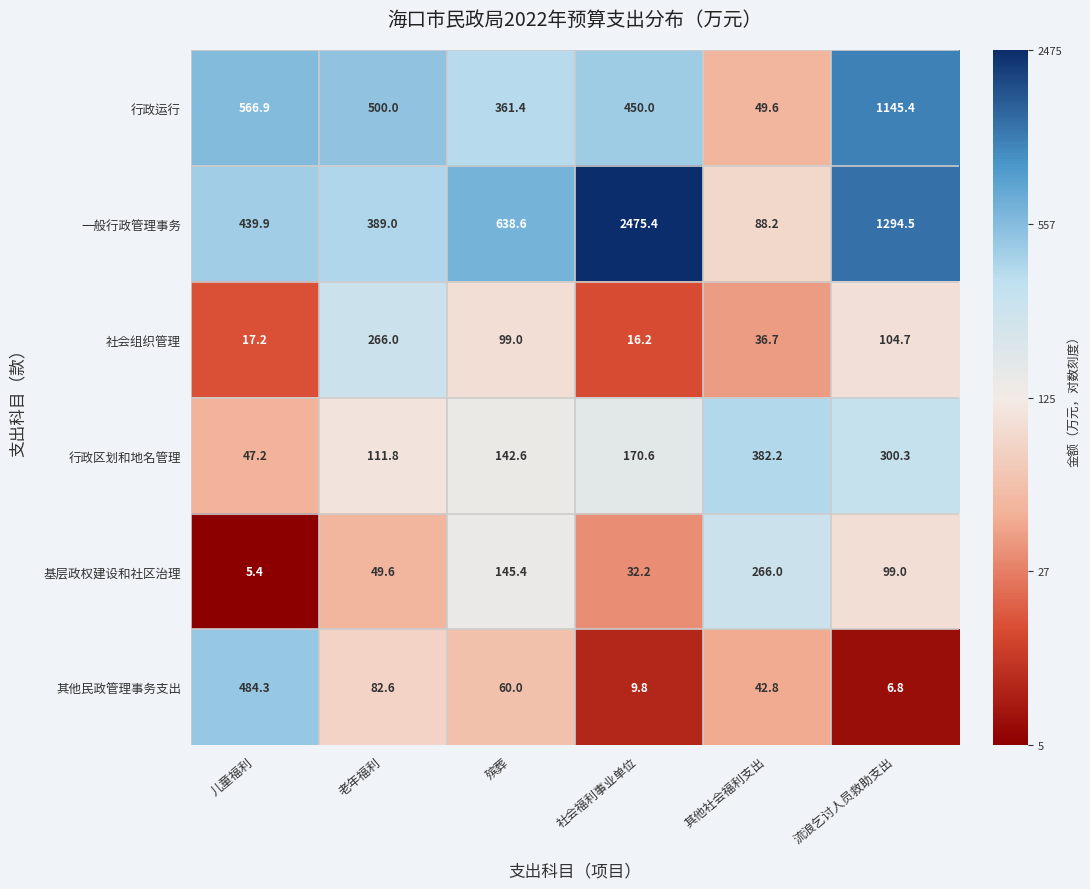

At which category is the sum across all series the highest?

社会福利事业单位